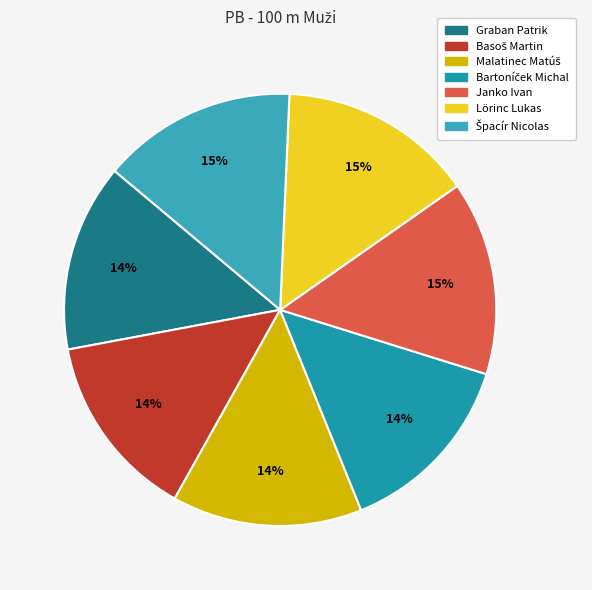

Count the number of slices in the pie.

7